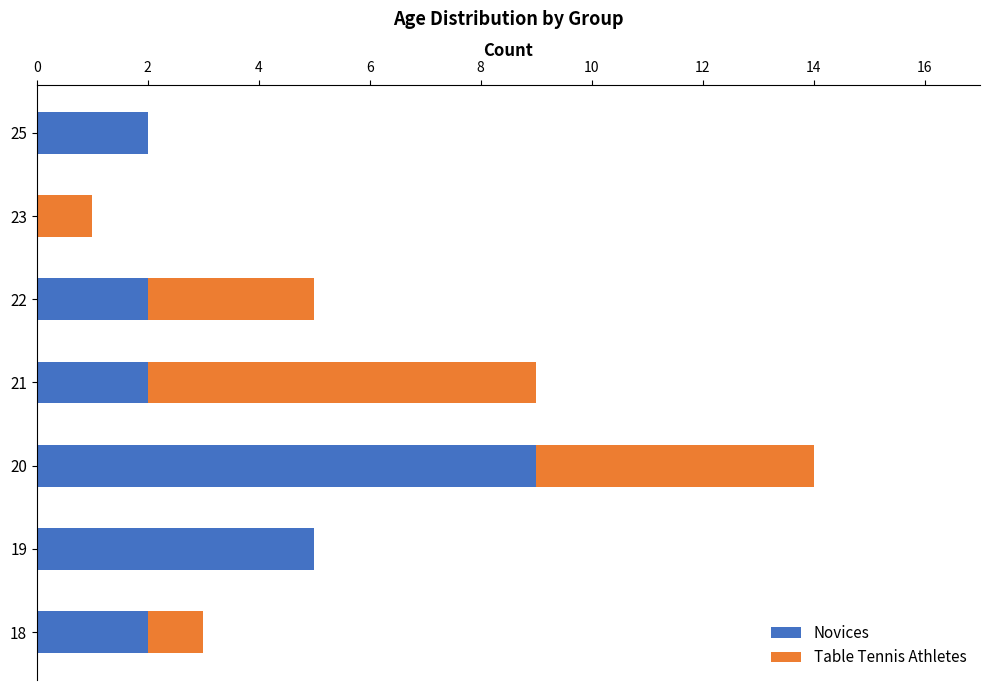

Is it true that Novices equals 0 at 23?

True